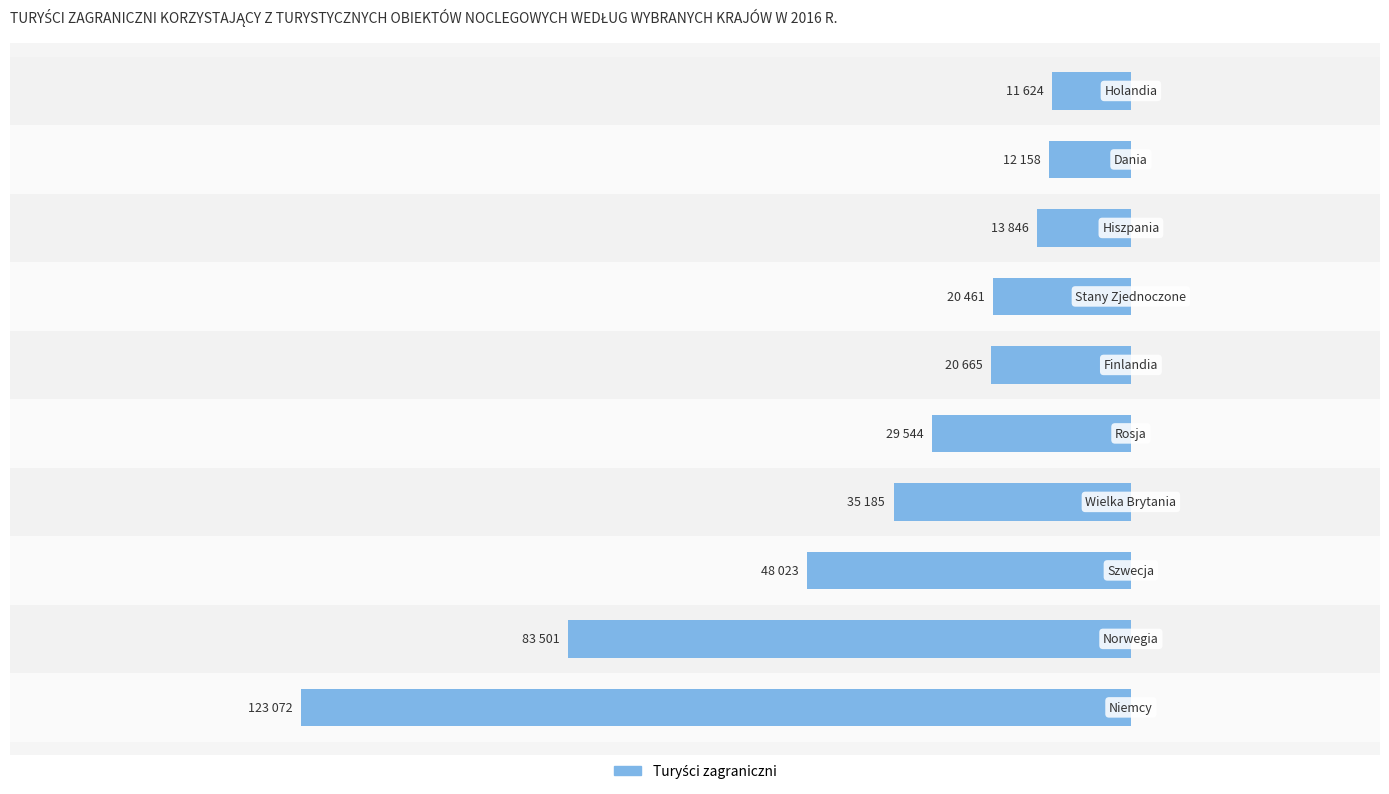

Are the bars horizontal?

Yes